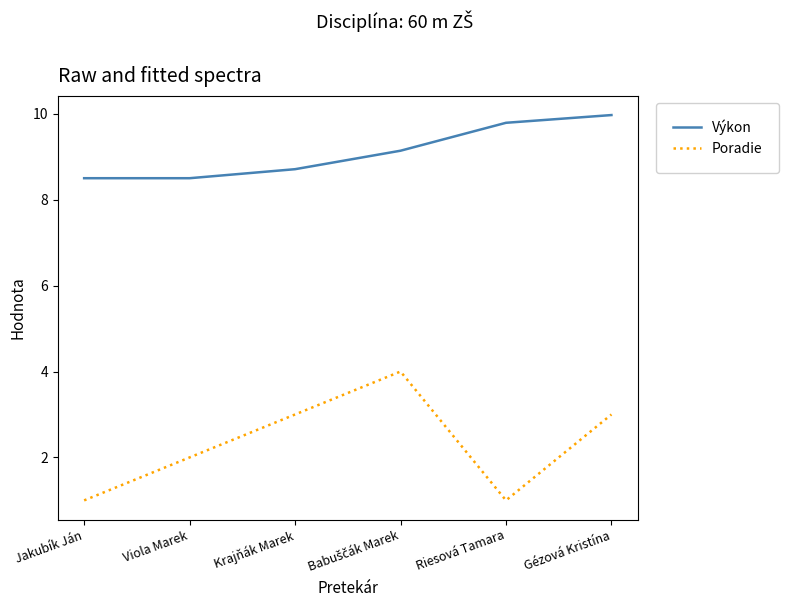

Rank the series at Jakubík Ján from highest to lowest value.

Výkon, Poradie